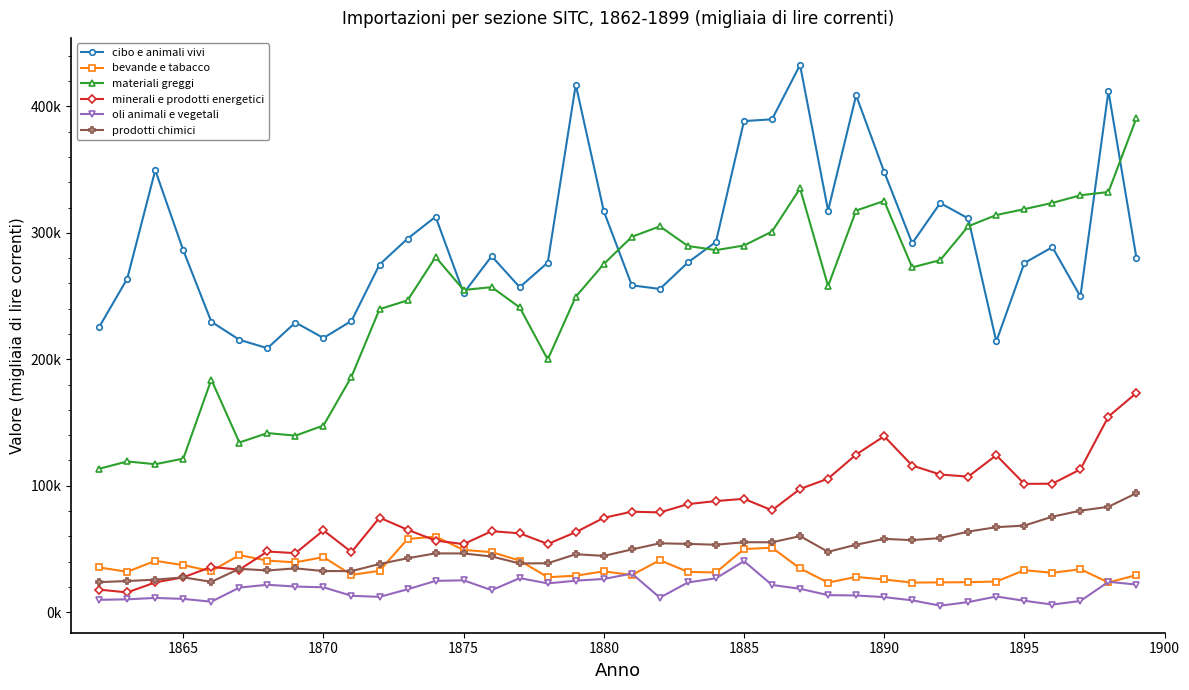

True or false: oli animali e vegetali has more than 0 points higher than both neighbors.

True